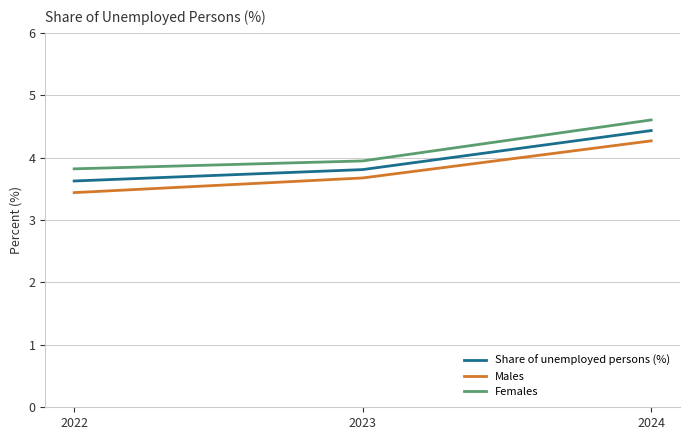

The Share of unemployed persons (%) series shows 2.3 at 2024. True or false?

False